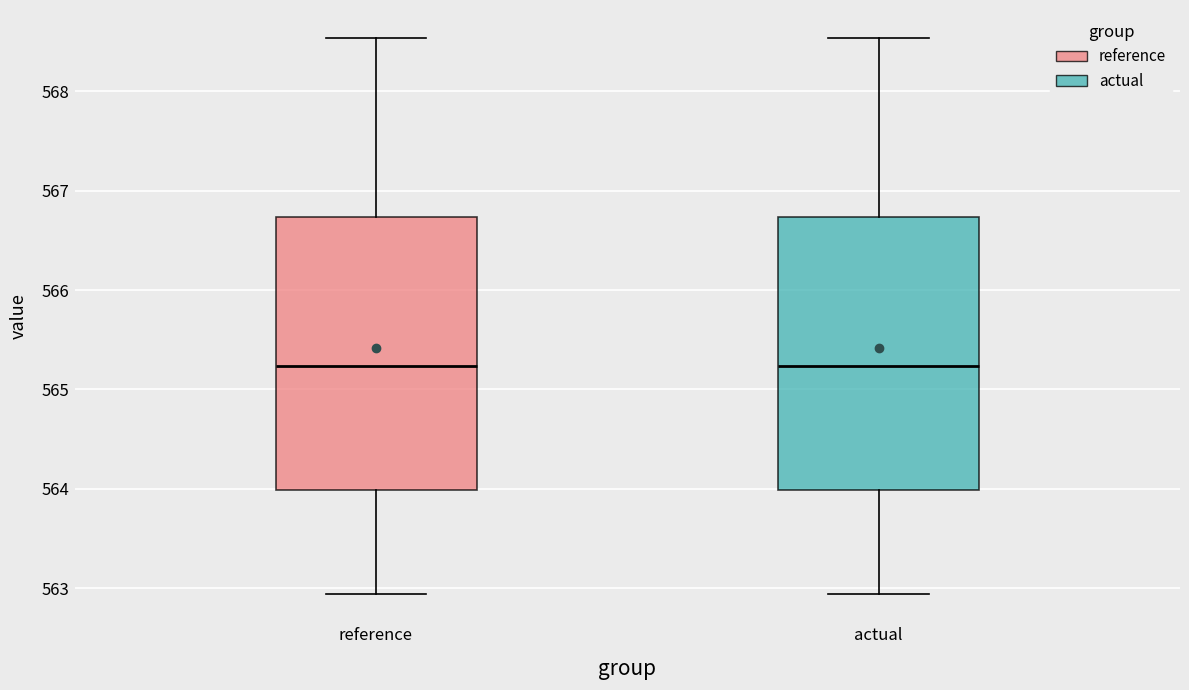

Where does the upper whisker of the box for actual end on the y-axis? The values are not printed on the chart, so give them approximately, as read against the axis.

568.5